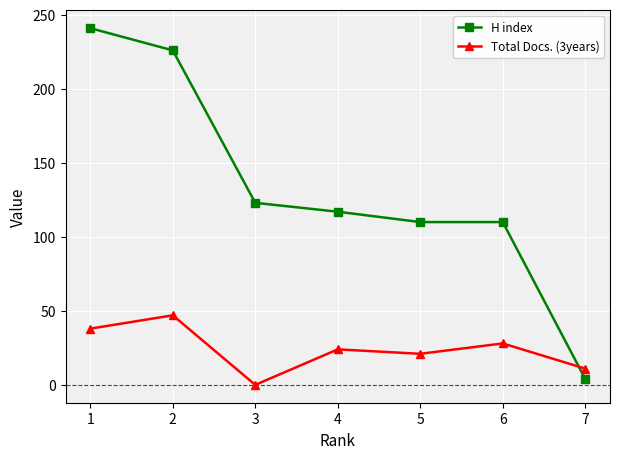

What is the spread (max minus min) of values at 4?

93